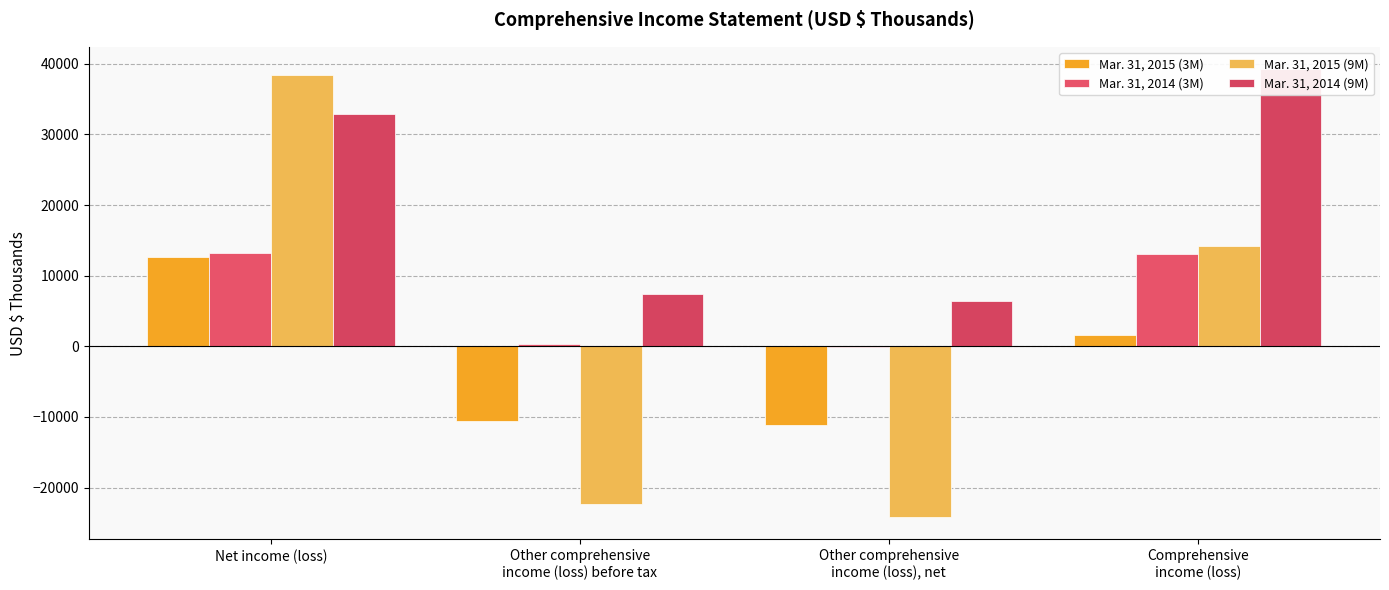

What is the sum of the Mar. 31, 2015 (3M) values at Other comprehensive
income (loss) before tax and Other comprehensive
income (loss), net?

-21678